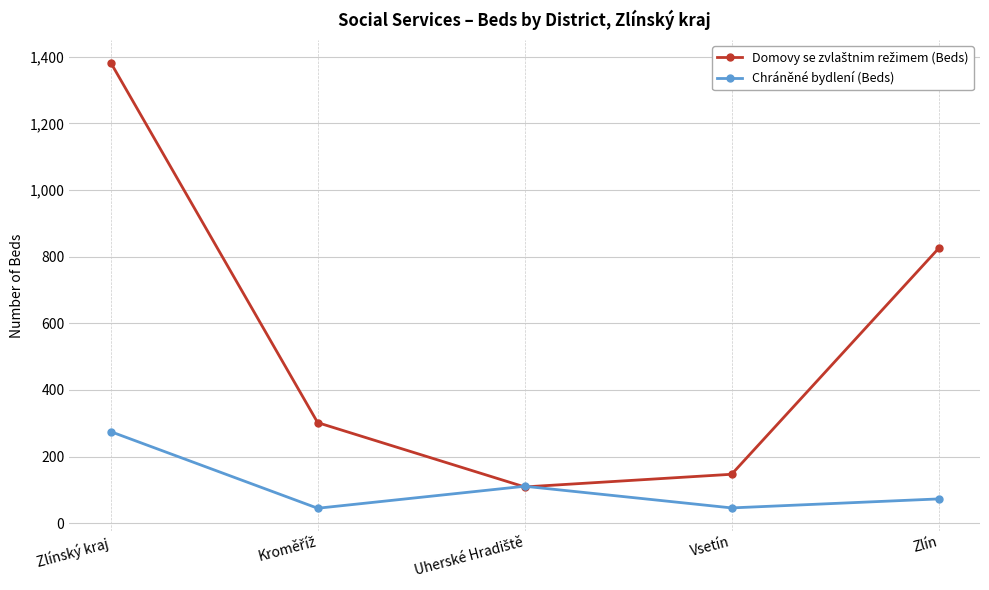

True or false: Chráněné bydlení (Beds) has more than 2 interior local peaks.

False